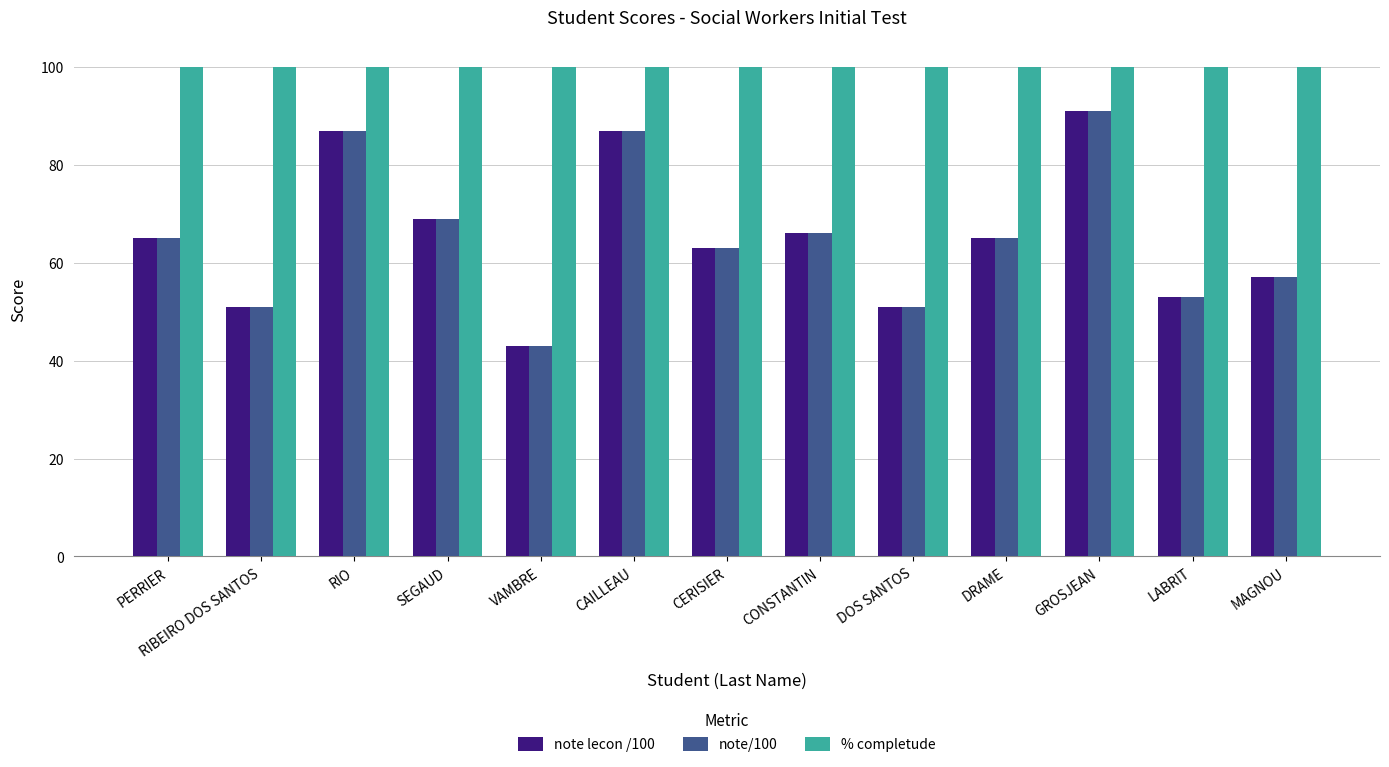

What is the maximum value shown in the chart?

100